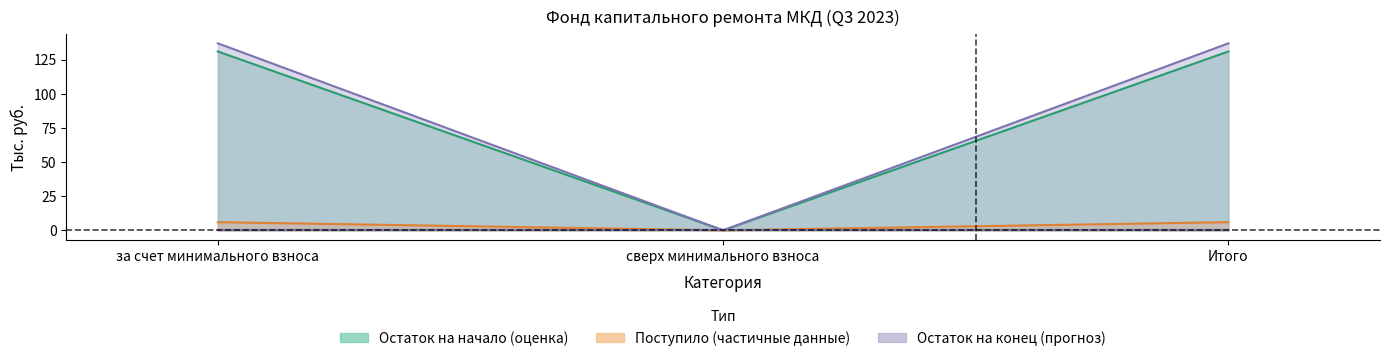

How many lines are shown in the chart?

3